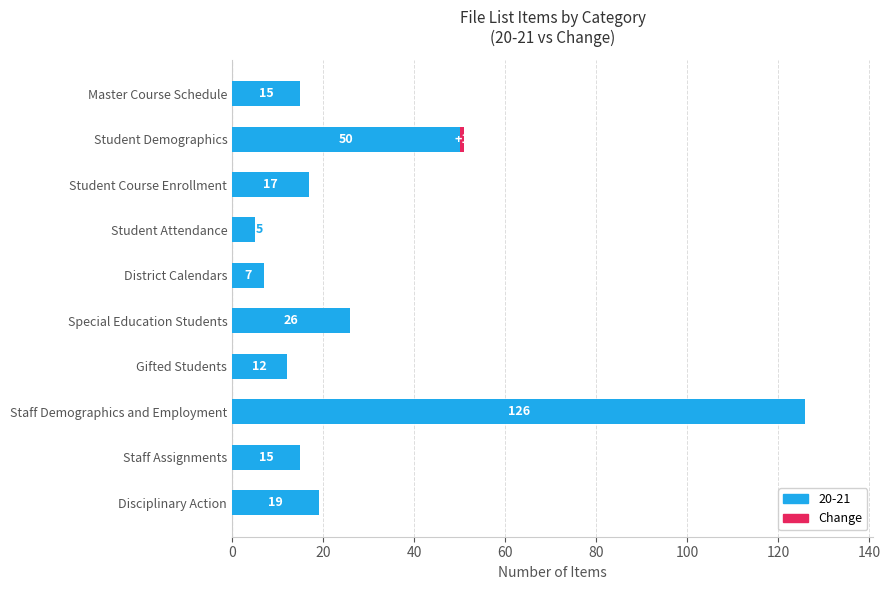

Which category has the highest value in the 20-21 series?

Staff Demographics and Employment